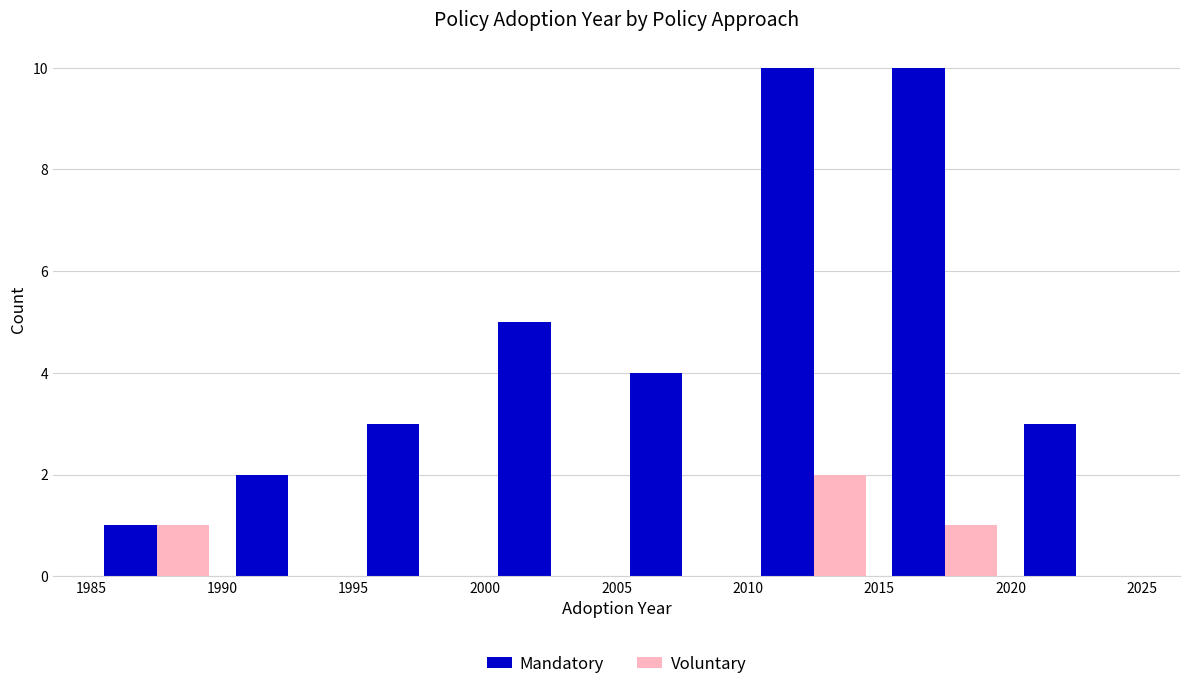

Which series has the largest total across all categories?

Mandatory